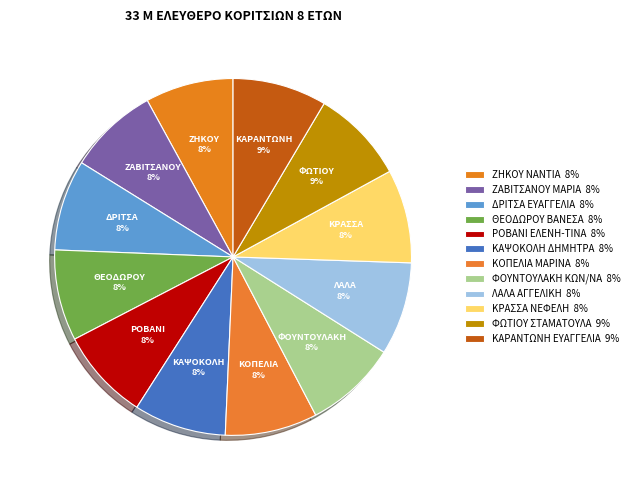

What percentage is the ΛΑΛΑ ΑΓΓΕΛΙΚΗ slice, to the nearest percent?

8%